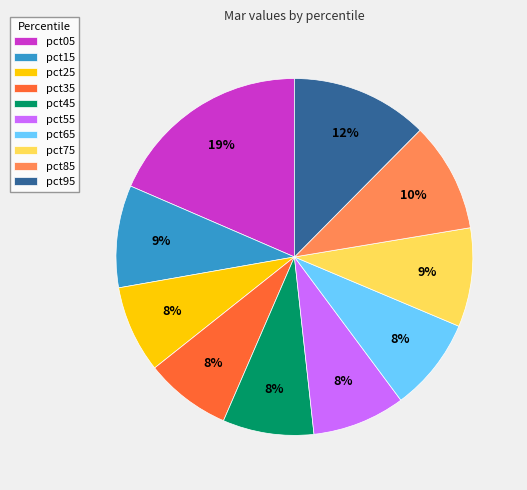

Is it true that pct45 is 15% of the pie?

False